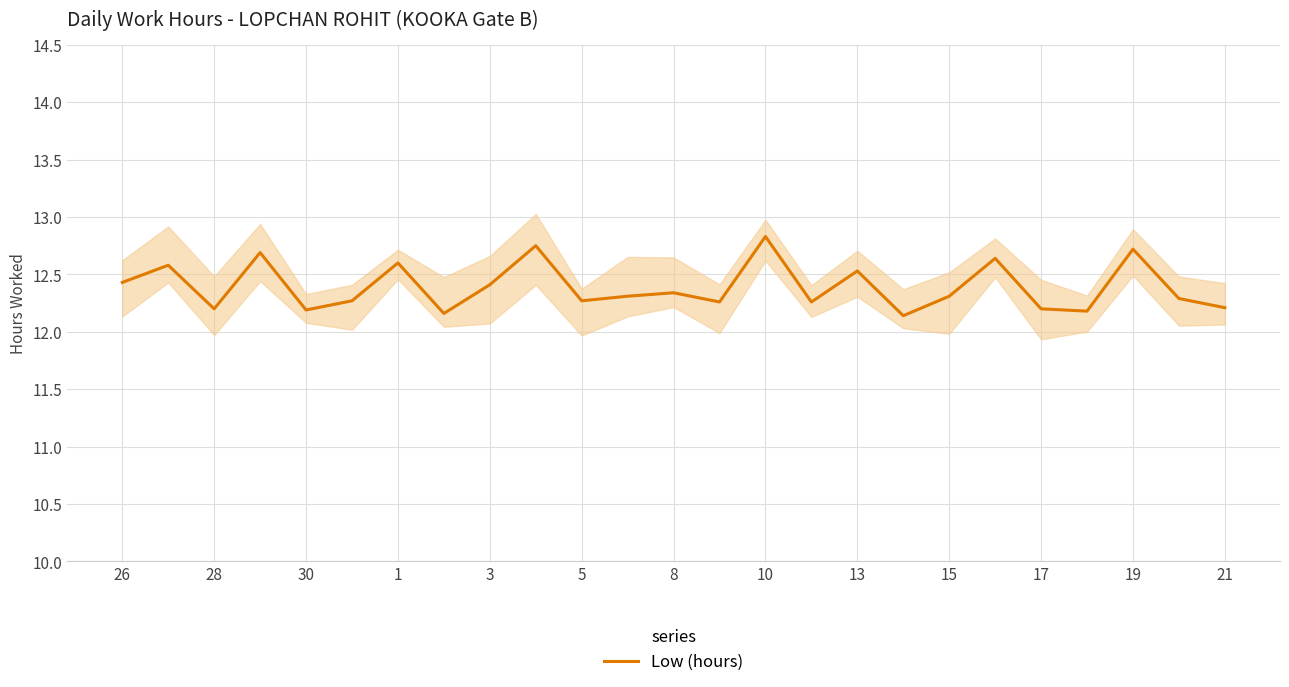

Is it true that Low (hours) equals 3.1 at 28?

False